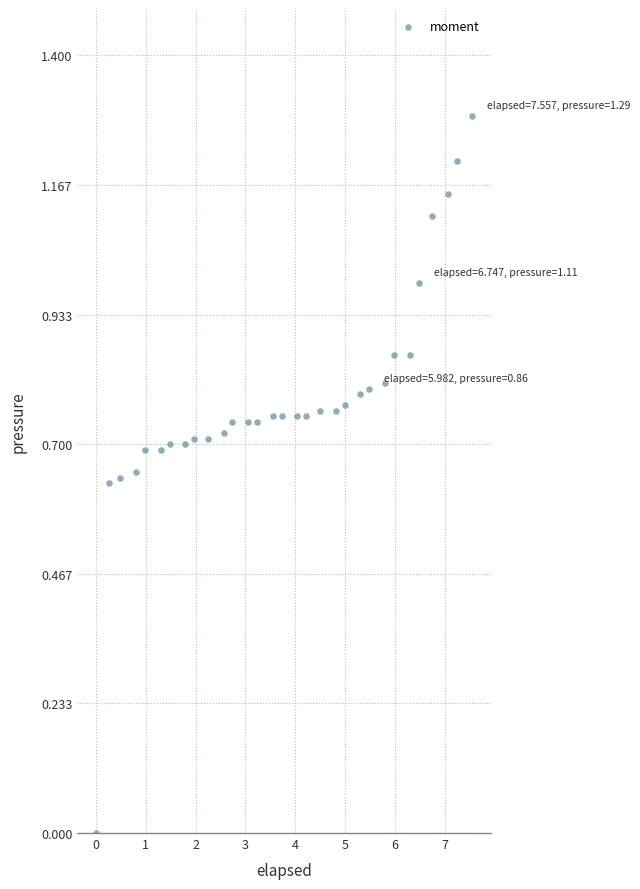

What is the range of X values (max minus min)?

7.6